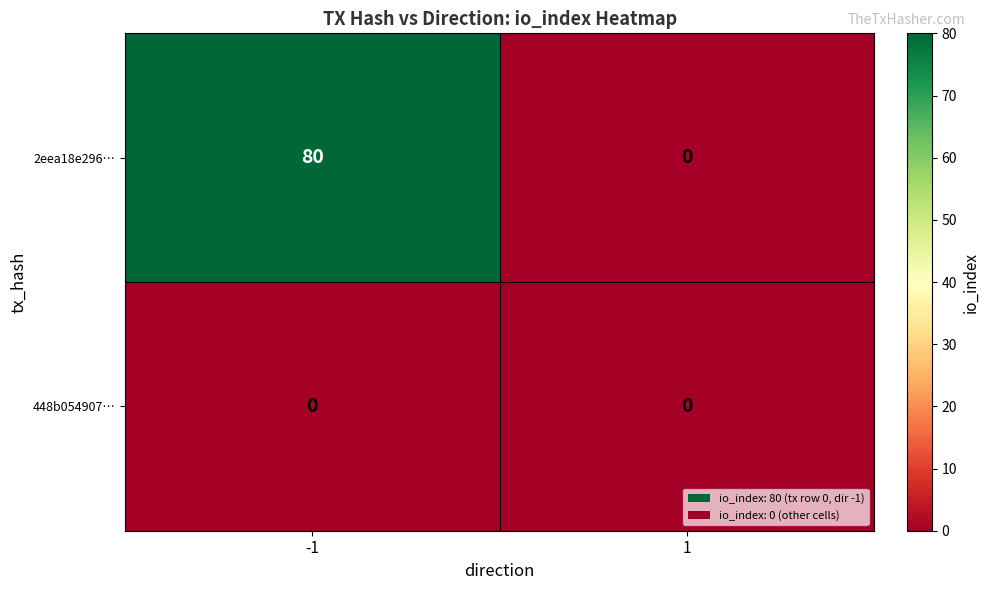

What value does the 2eea18e296… series have at -1, to the nearest 10?

80